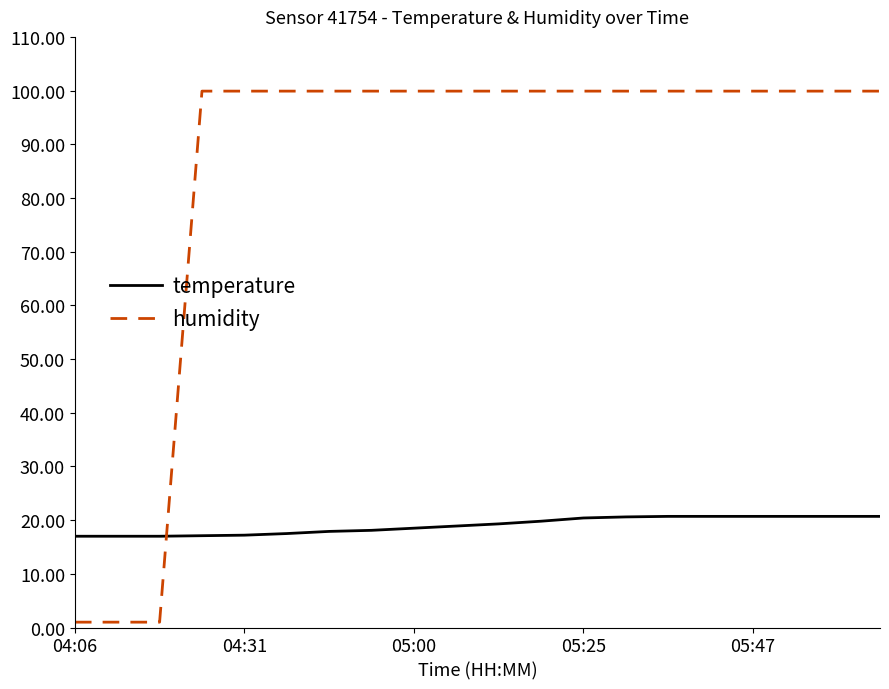

Which series has the largest total across all categories?

humidity